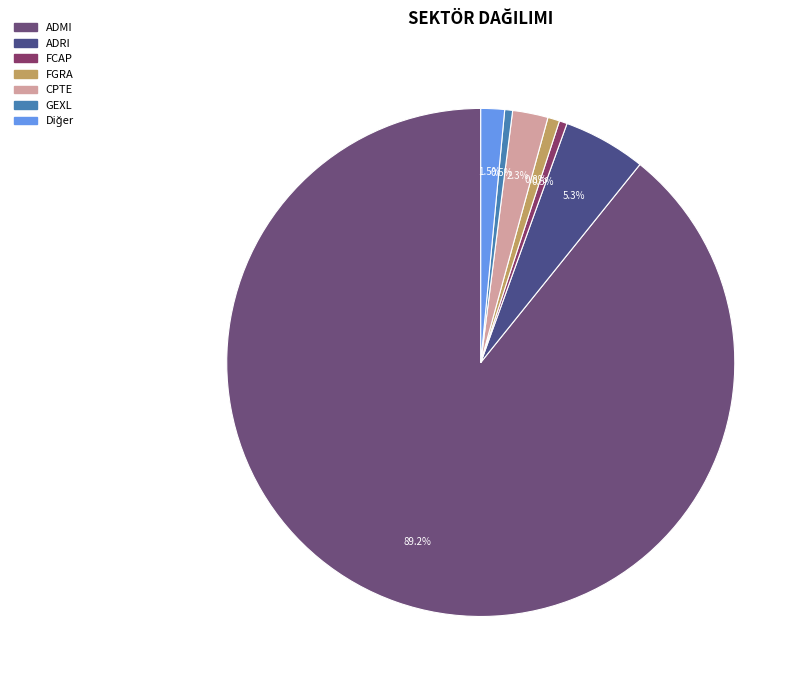

Count the number of slices in the pie.

7